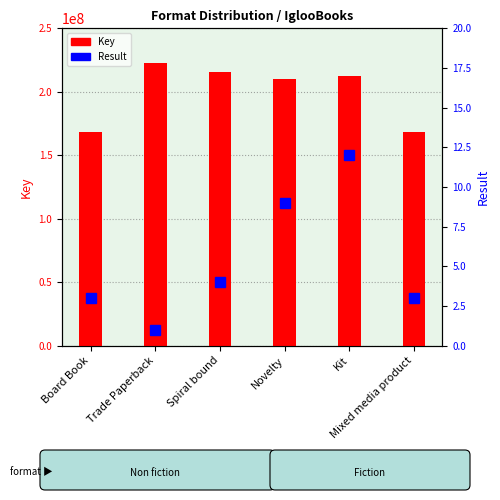

Which has a higher value, Trade Paperback or Kit?

Trade Paperback